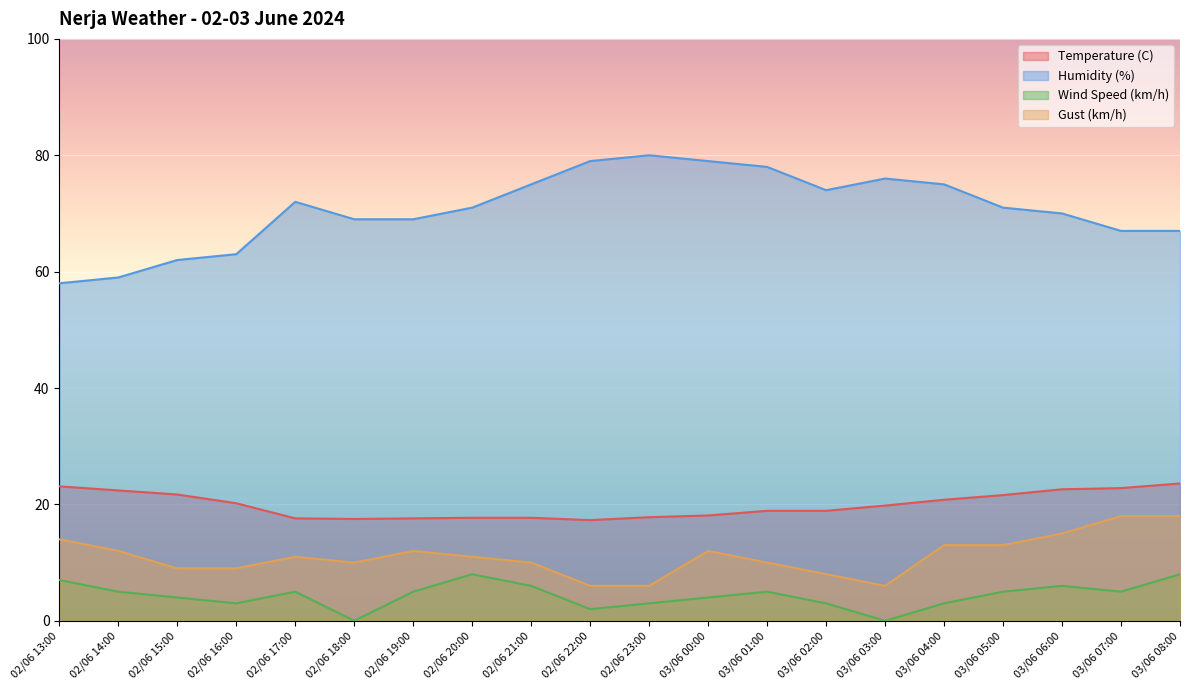

How many lines are shown in the chart?

4